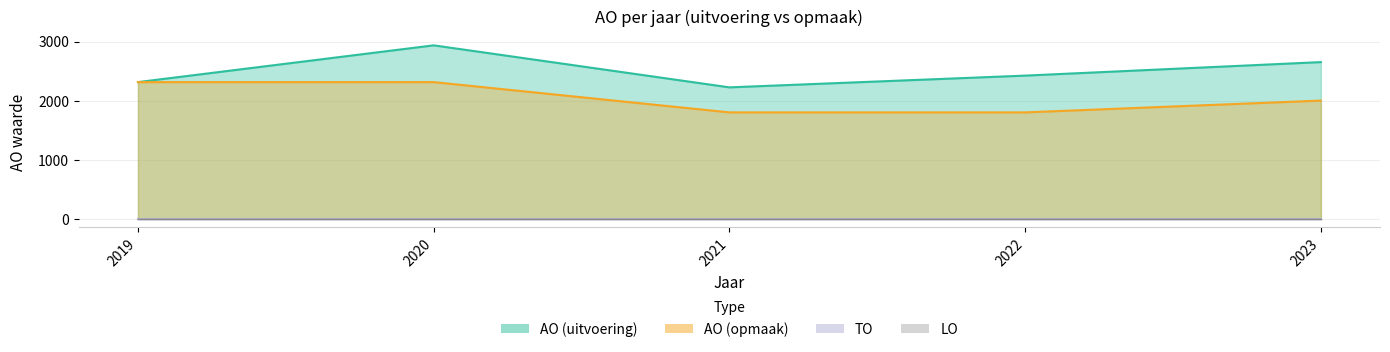

Where is AO (uitvoering) nearest to the value 2580?

2023